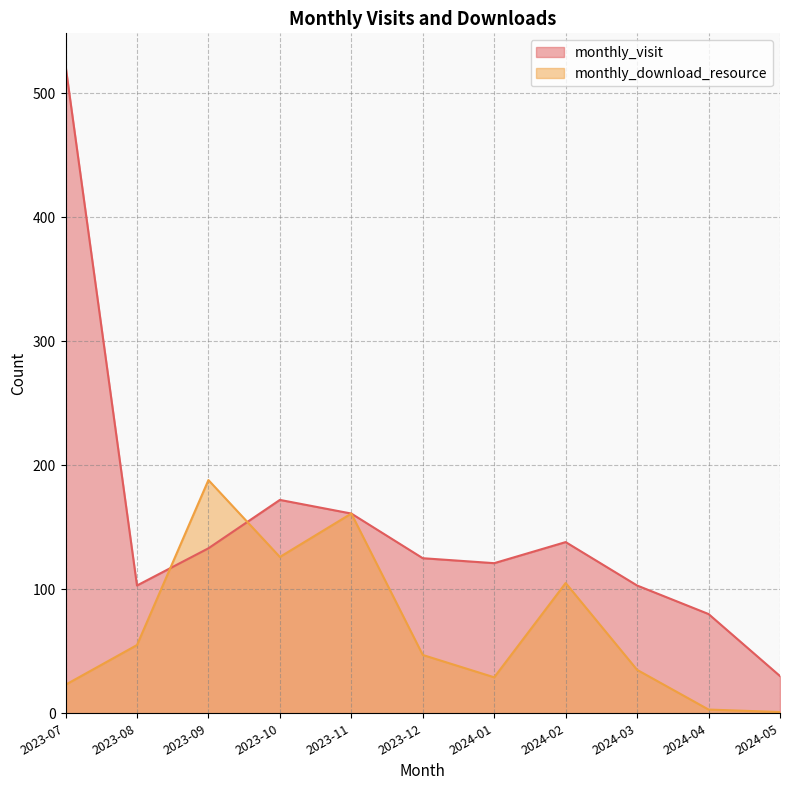

At which label does monthly_download_resource reach its peak?

2023-09